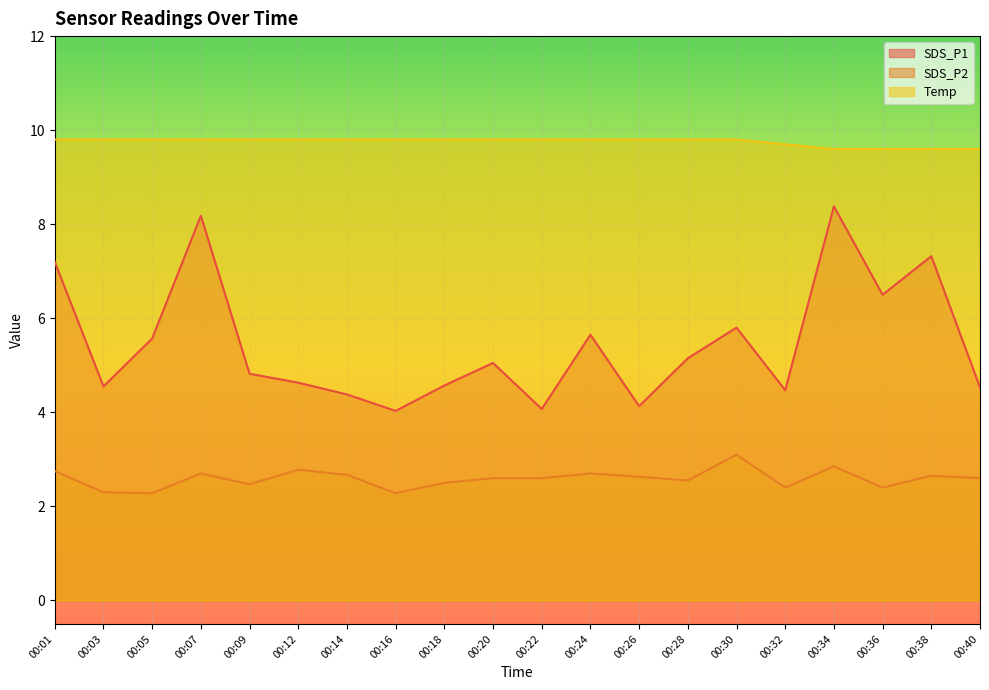

The value of SDS_P1 at 00:24 is 5.7. True or false?

True